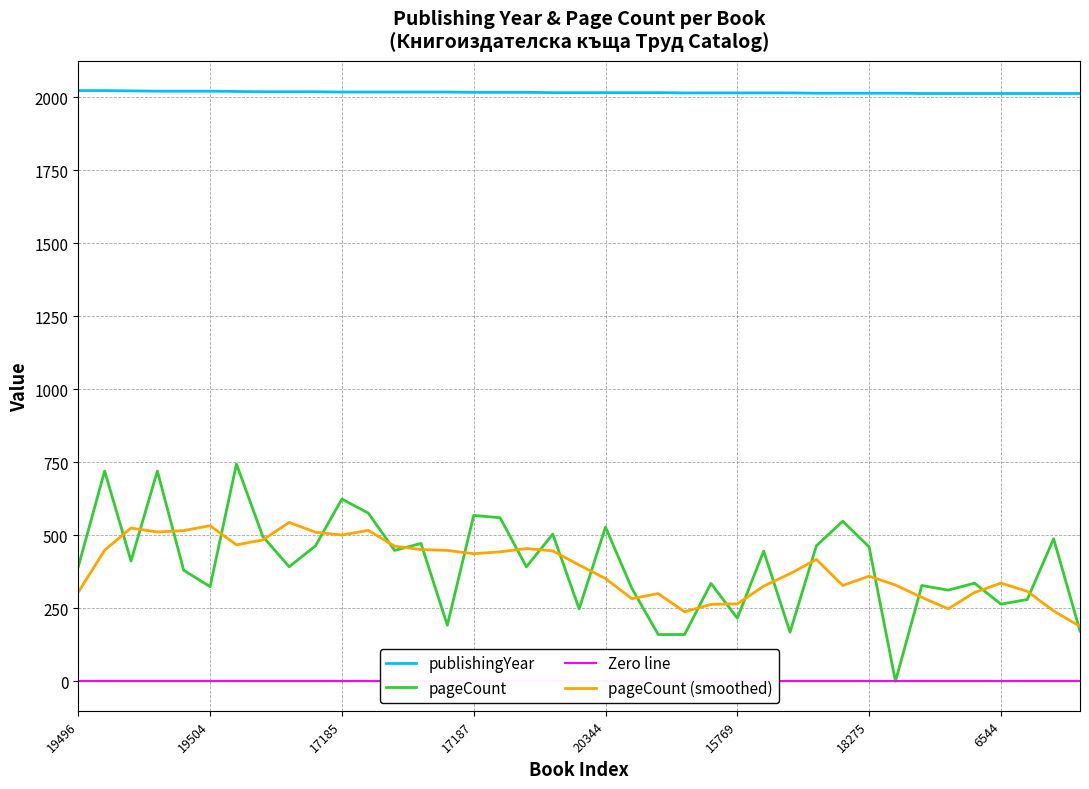

True or false: publishingYear has a value of 2021 at 19504.

True